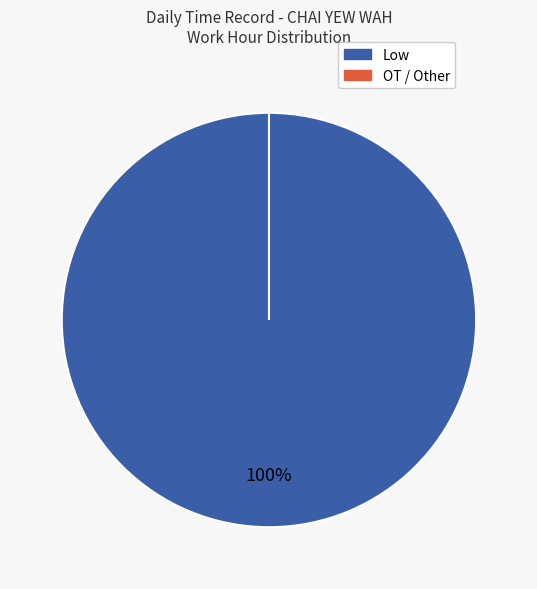

Which series has the widest spread of values?

Low